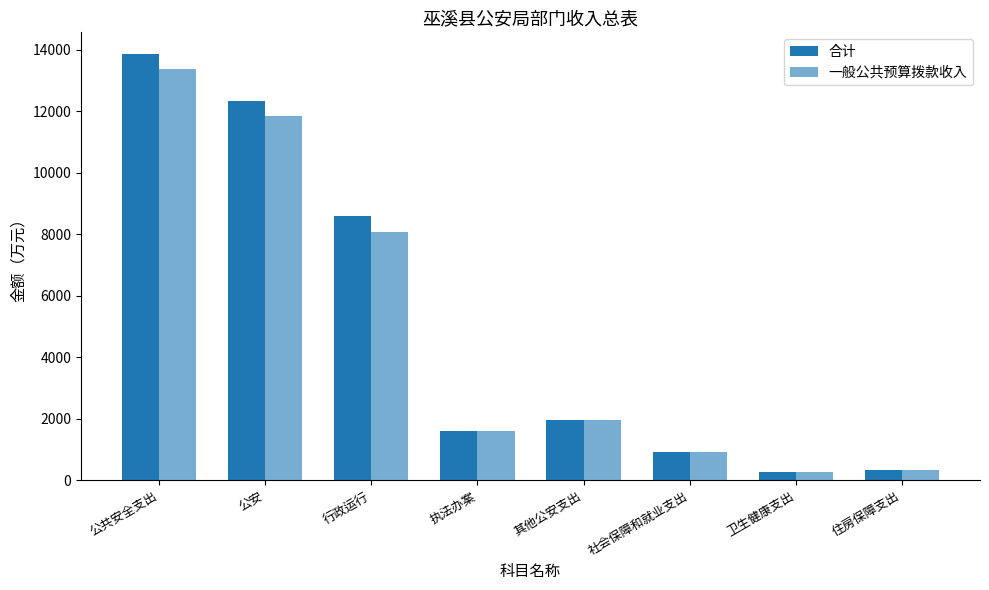

What is the difference between the highest and lowest values at 公安?

513.8